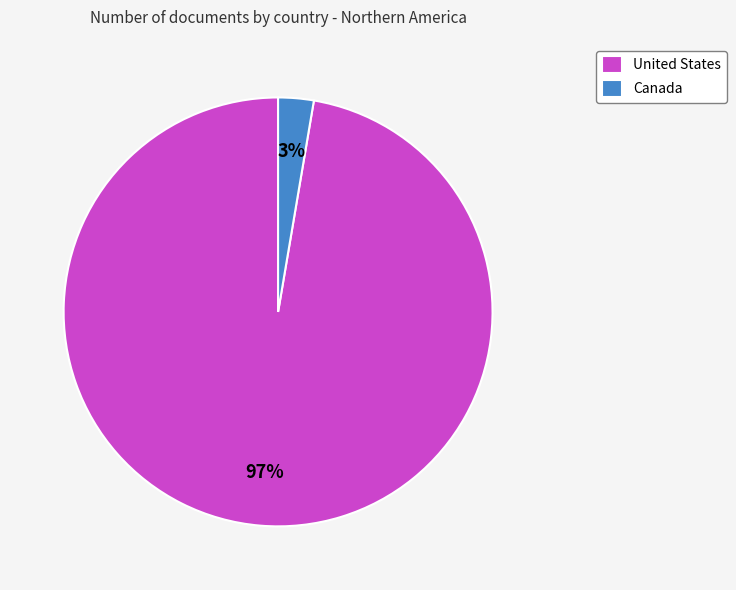

Is it true that United States is 97% of the pie?

True